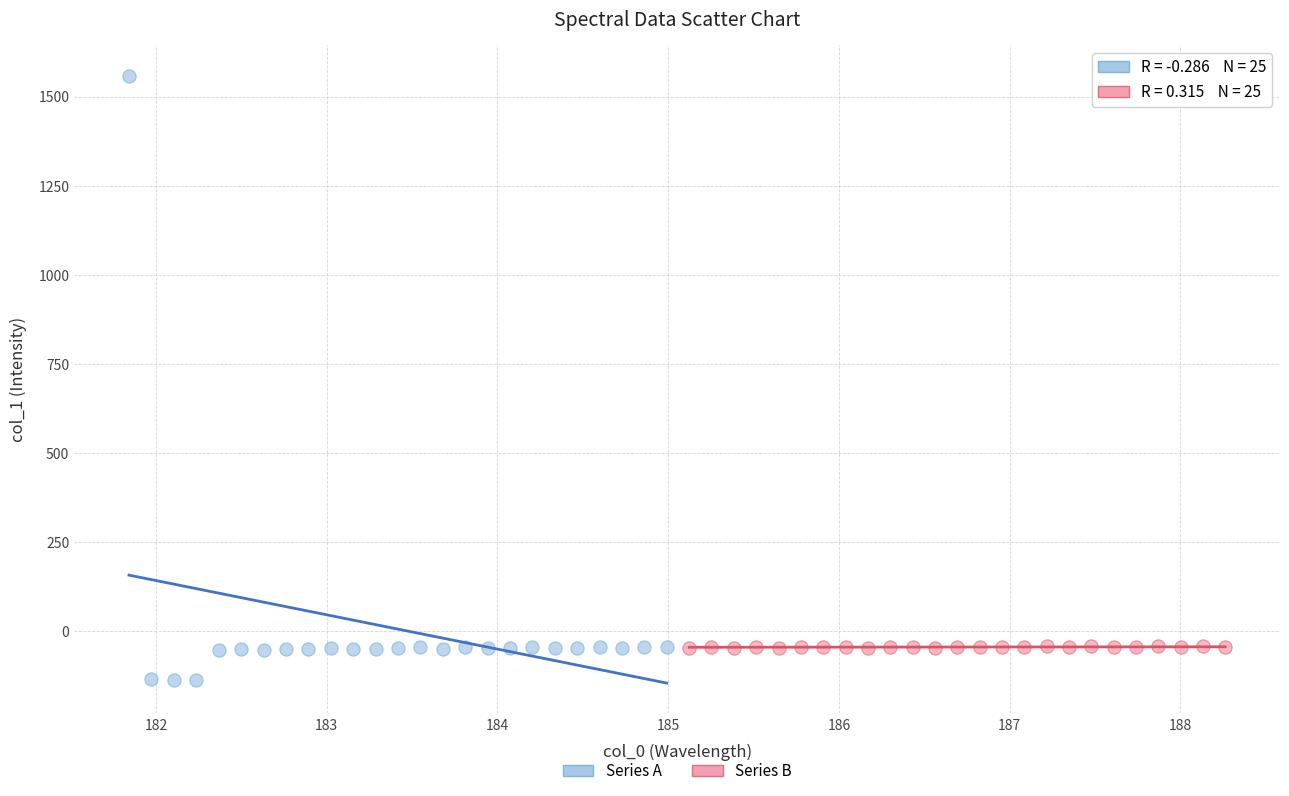

Which series has the largest Y range (max minus min)?

Series A